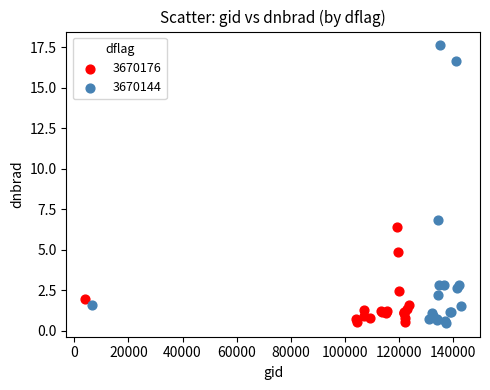

Which series has the widest spread of Y values?

3670144